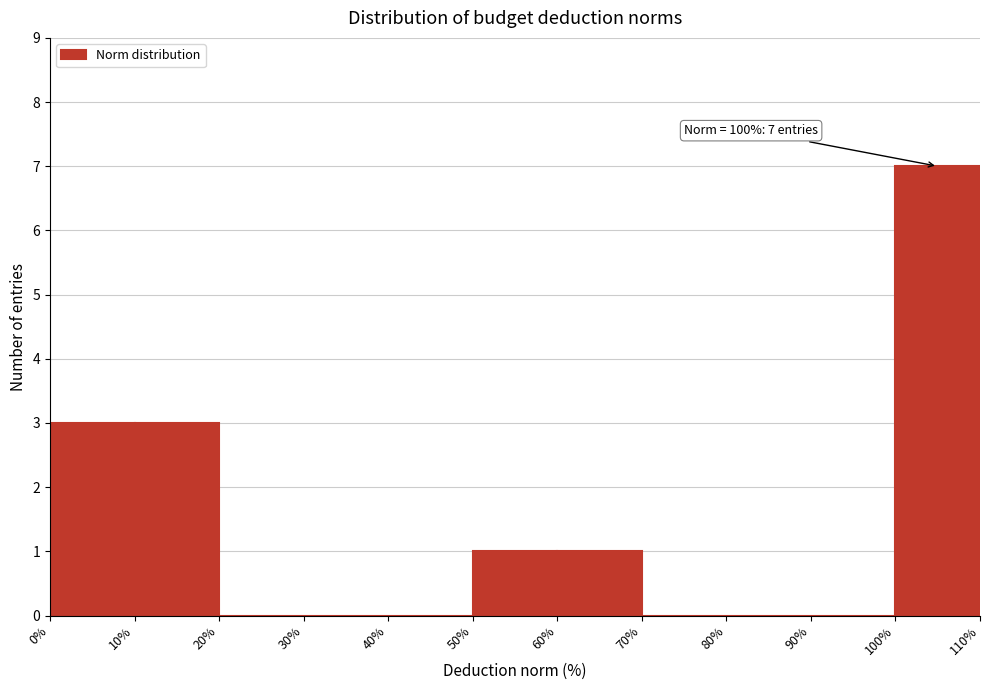

Which range on the x-axis has the tallest bar?

100% to 110%